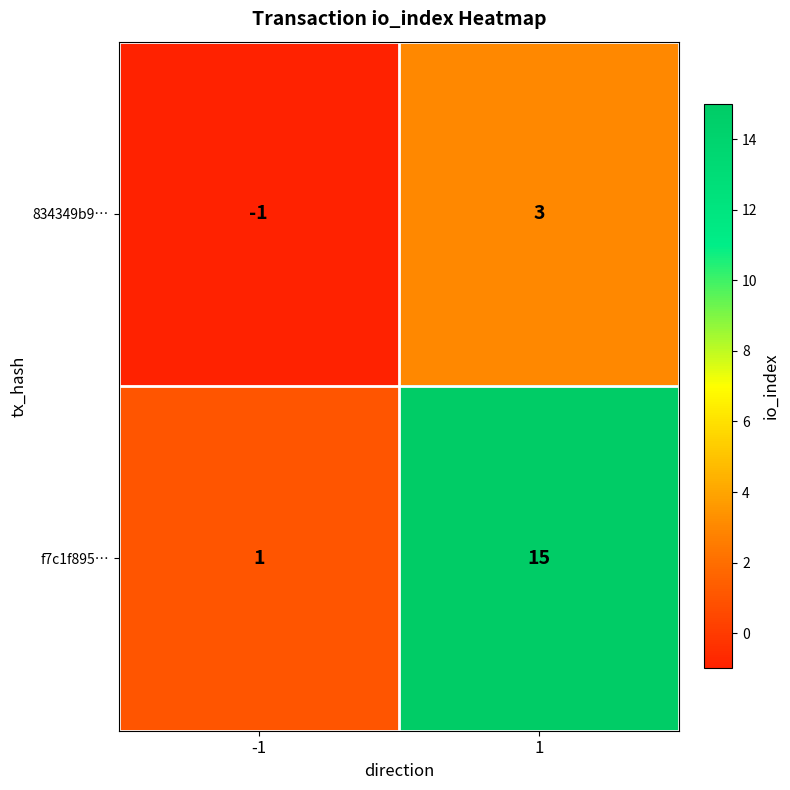

Reading left to right, transcribe all the data shown in this chart.

834349b9…: -1=-1	1=3
f7c1f895…: -1=1	1=15